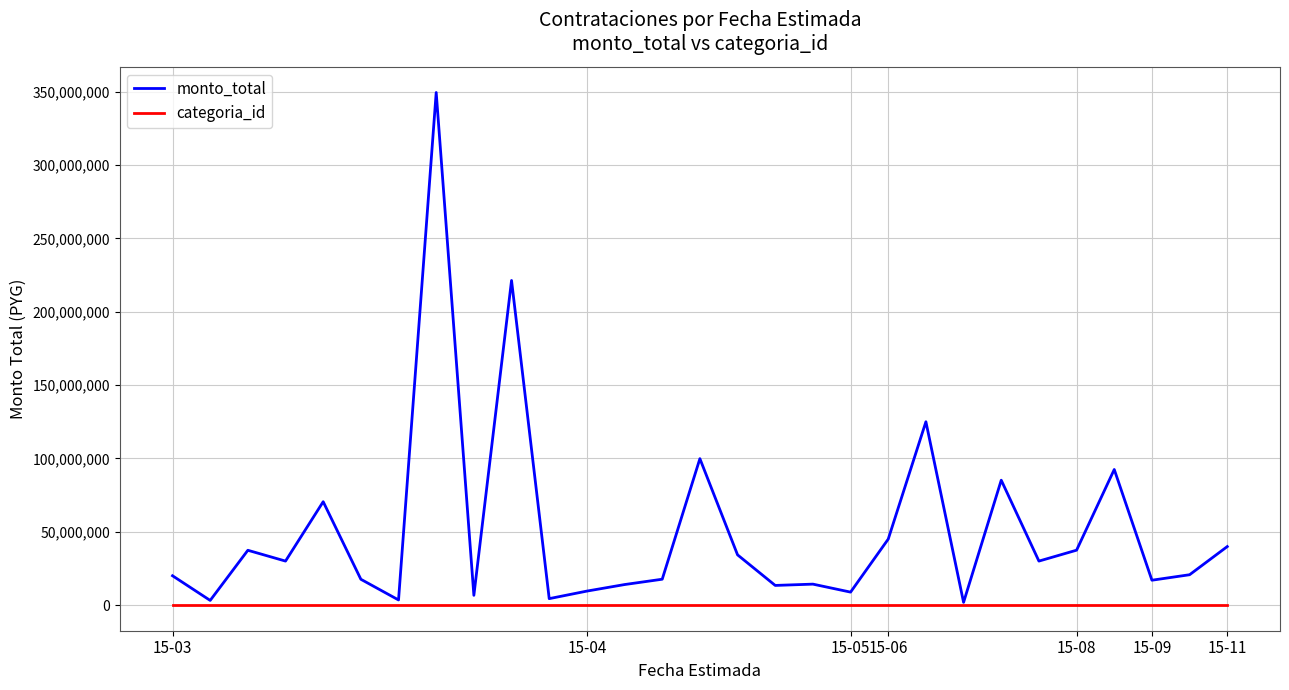

Rank the series by their maximum value, from lowest to highest.

categoria_id, monto_total